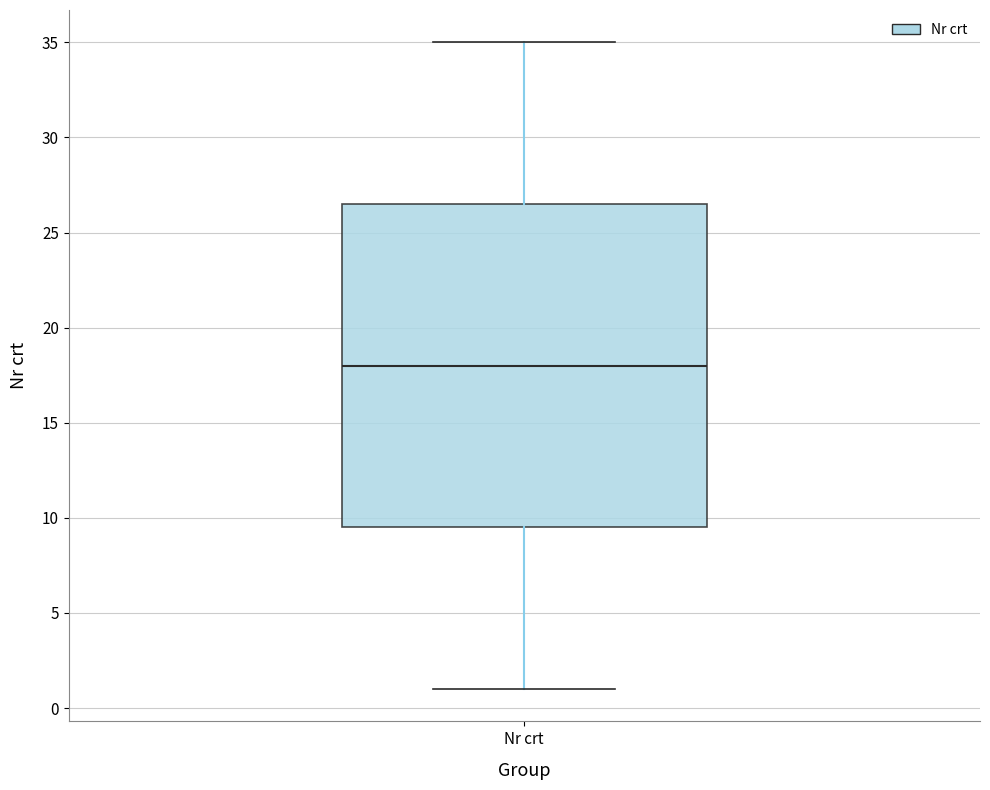

Read this box plot against the y-axis: the position of the median line, the range covered by the box, and the ends of both whiskers. The values are not printed on the chart, so give them approximately, as read against the axis.

median 18.0, box 9.5 to 26.5, whiskers 1.0 to 35.0